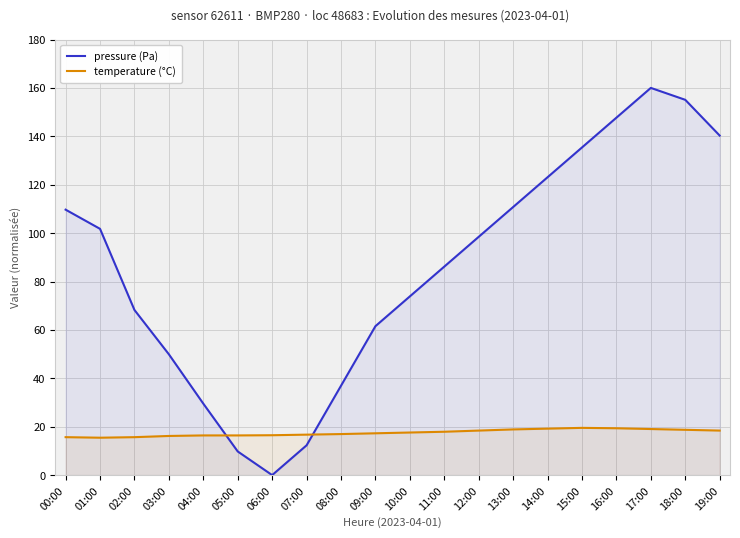

Reading left to right, list all the values displayed in this chart.

pressure (Pa): 109.7	101.8	68.2	49.9	29.5	9.8	0.0	12.3	36.9	61.5	73.8	86.2	98.5	110.8	123.1	135.4	147.7	160.0	155.1	140.3
temperature (°C): 15.7	15.5	15.7	16.2	16.4	16.4	16.5	16.7	17.0	17.3	17.6	17.9	18.4	18.9	19.2	19.5	19.4	19.0	18.7	18.4